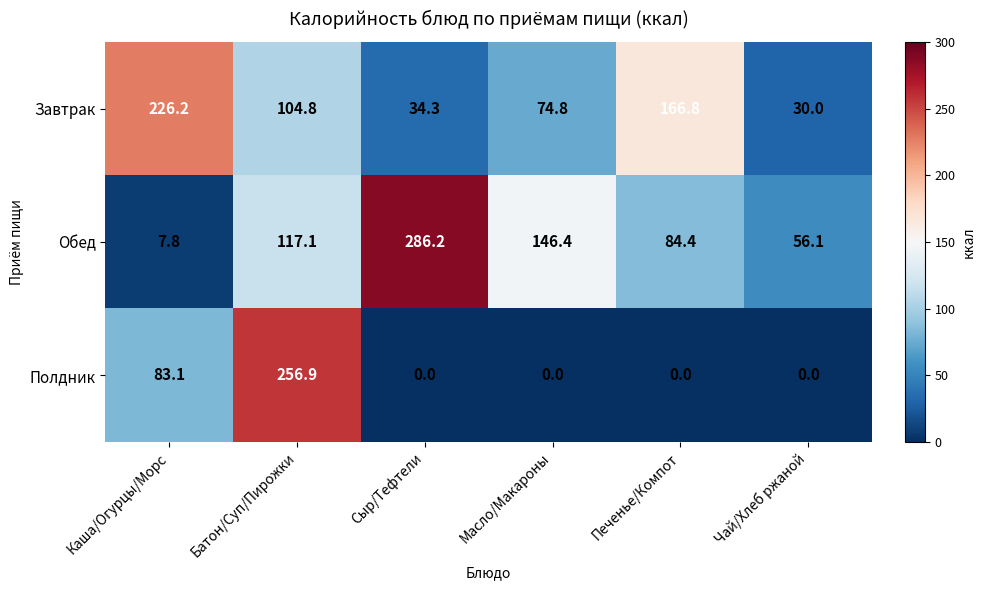

Where is Завтрак nearest to the value 128?

Батон/Суп/Пирожки